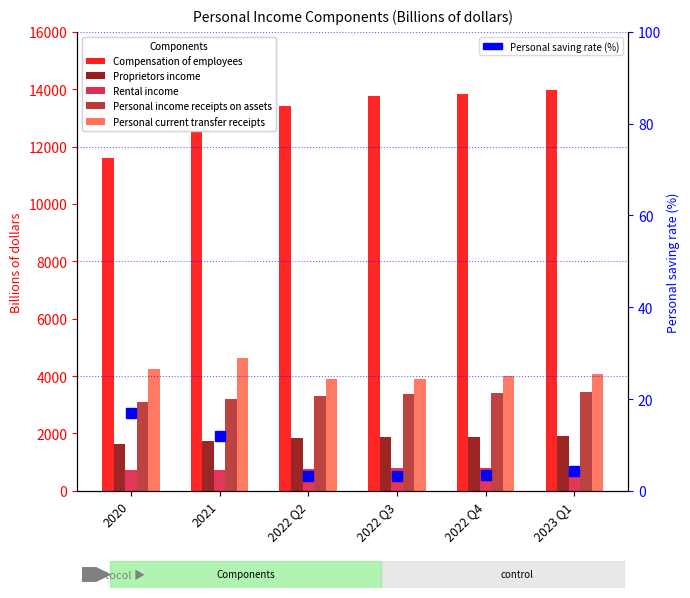

List the series in order of their peak value, highest first.

Compensation of employees, Personal current transfer receipts, Personal income receipts on assets, Proprietors income, Rental income, Personal saving rate (%)